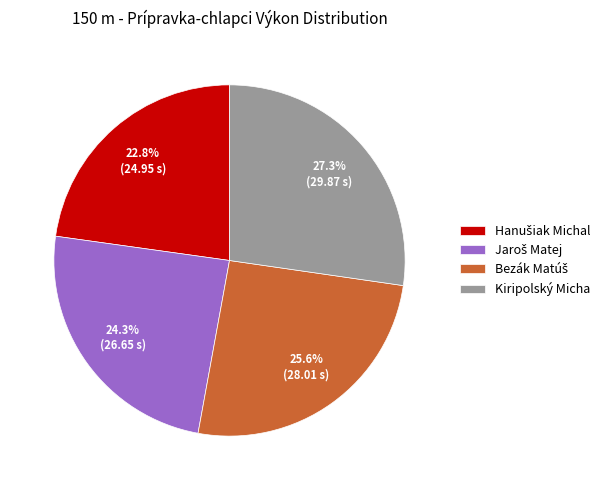

Does Kiripolský Micha account for over 50% of the chart?

No